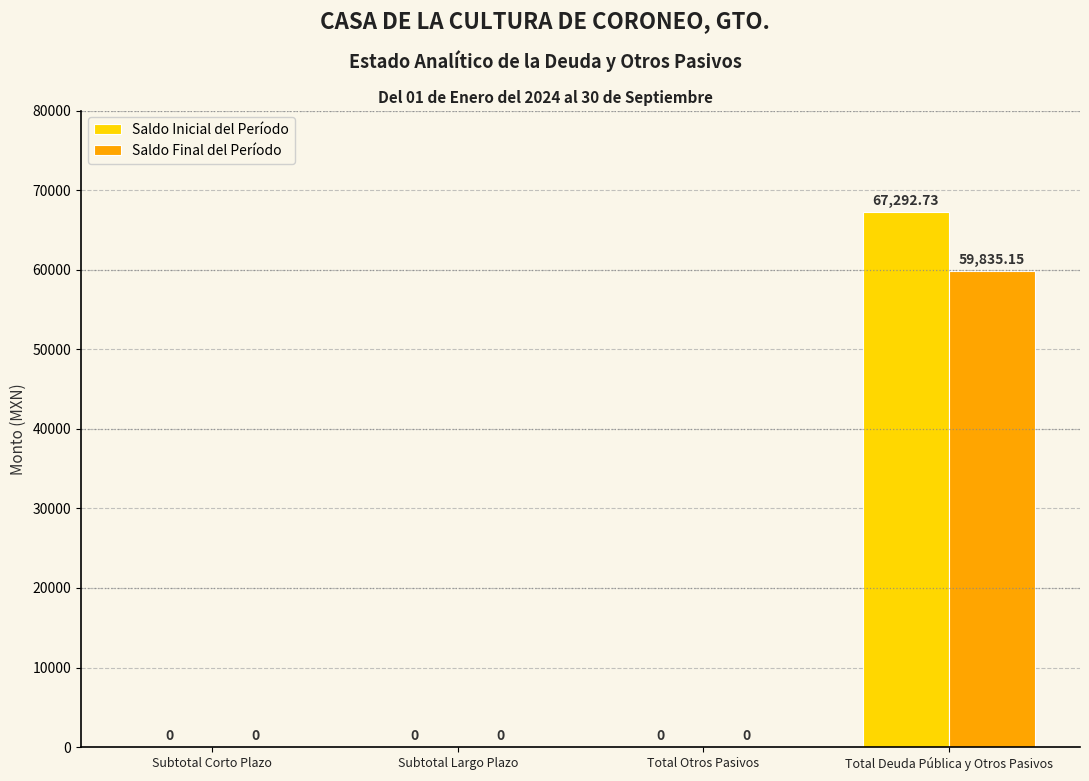

What is the difference between the Saldo Inicial del Período values at Total Deuda Pública y Otros Pasivos and Subtotal Largo Plazo?

67292.7